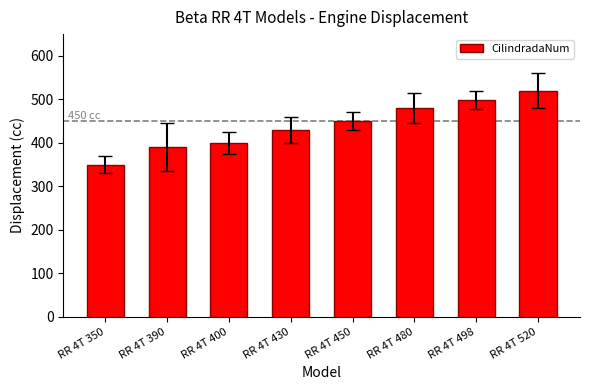

How many values are below 450?

4